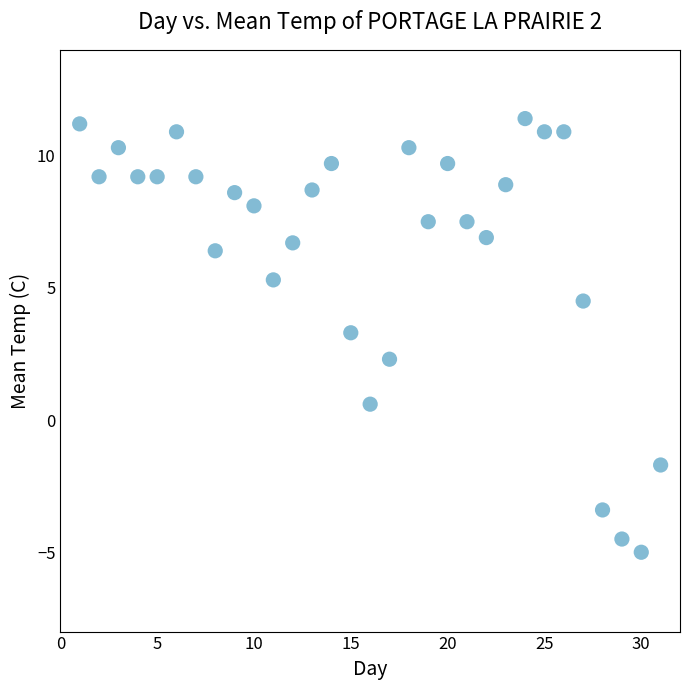

What Y value in the scatter plot is closest to 3?

3.3